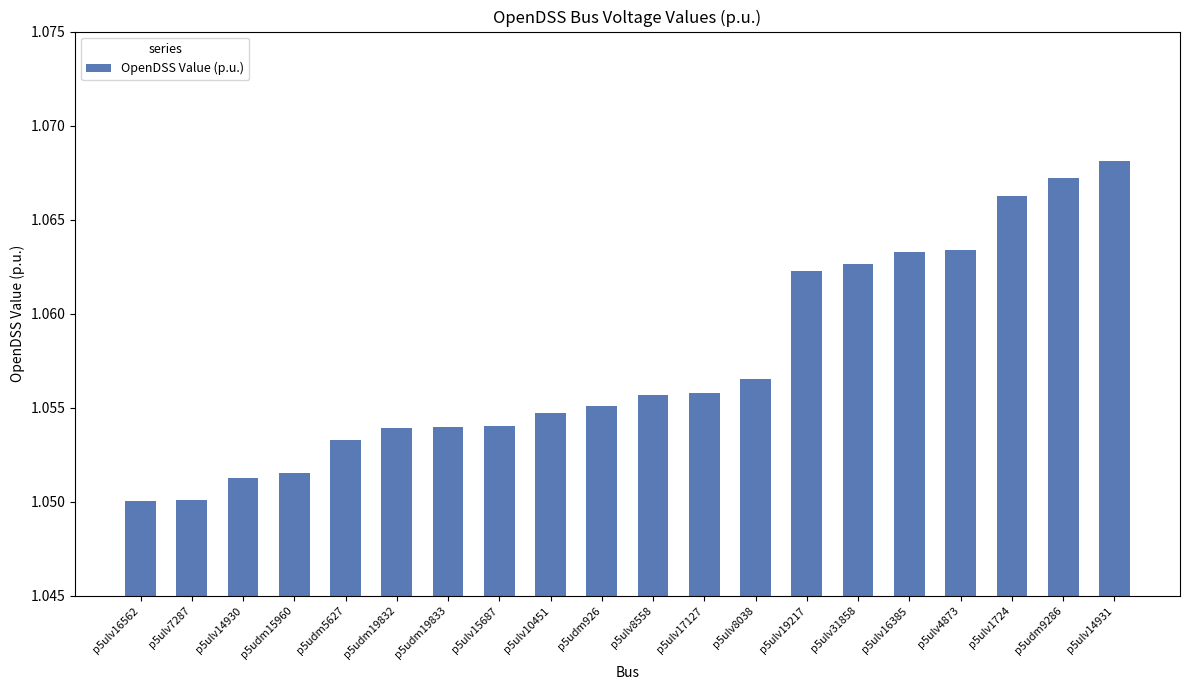

What is the sum of the values at p5ulv19217 and p5udm19833?

2.1